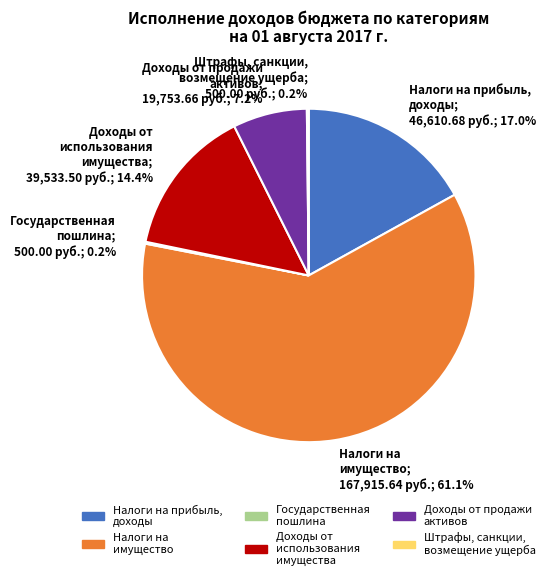

Approximately how many times larger is the value at Налоги на прибыль, доходы compared to Налоги на имущество?

0.3